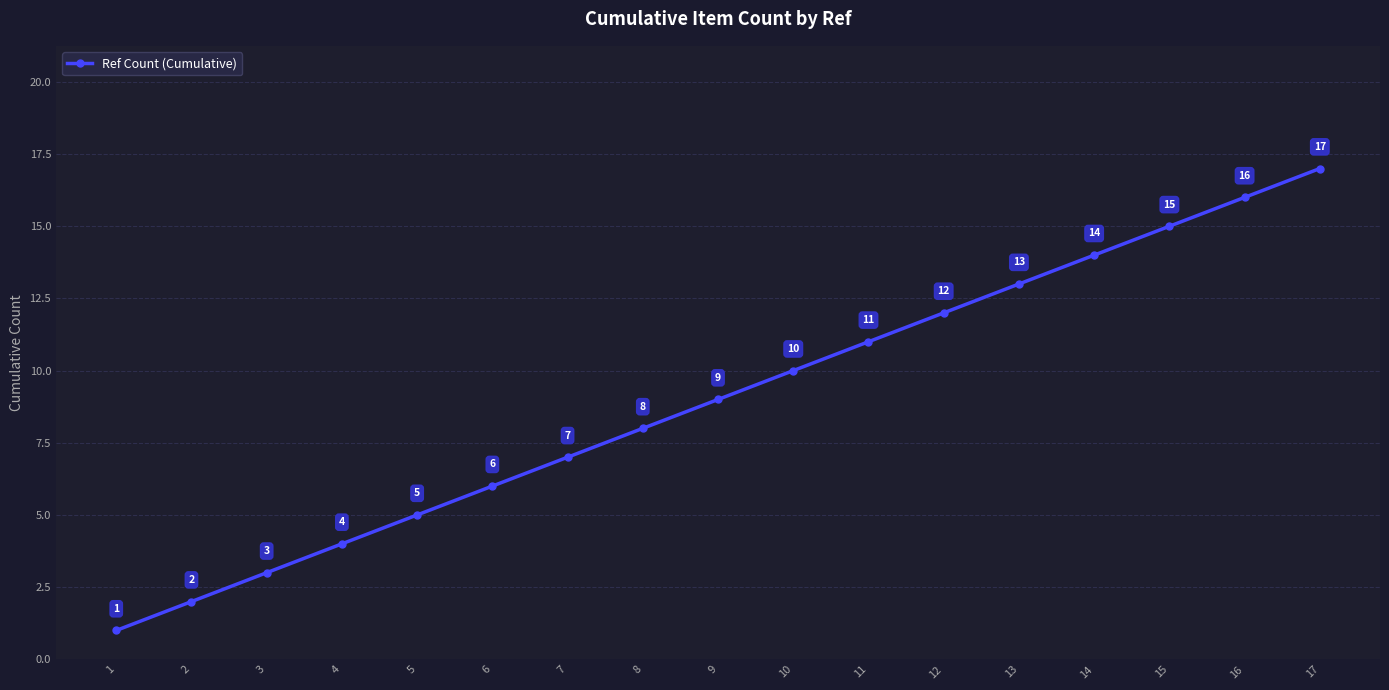

How many values are below 9?

8